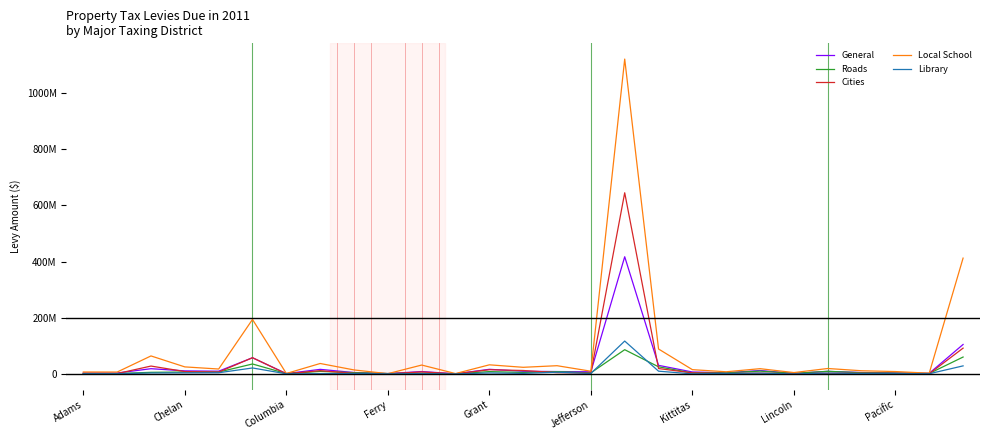

Does the chart display data point markers on the line(s)?

No